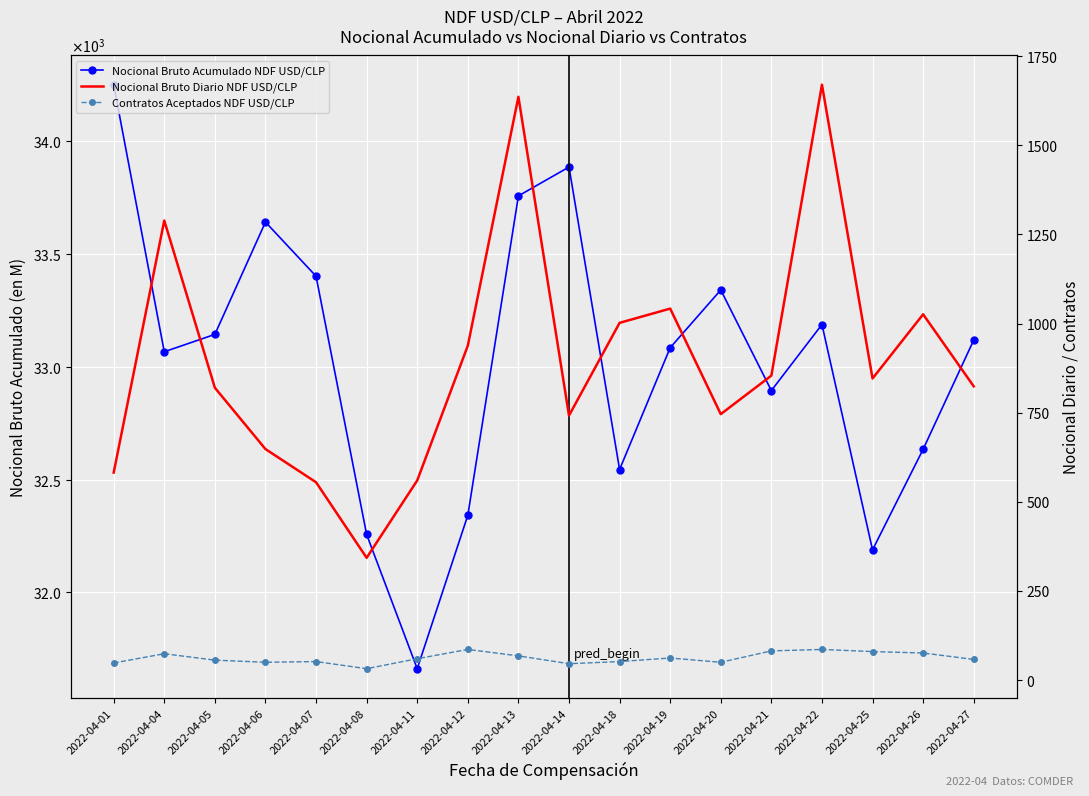

What is the difference between the second highest and minimum values in the Nocional Bruto Diario NDF USD/CLP series?

1293.0